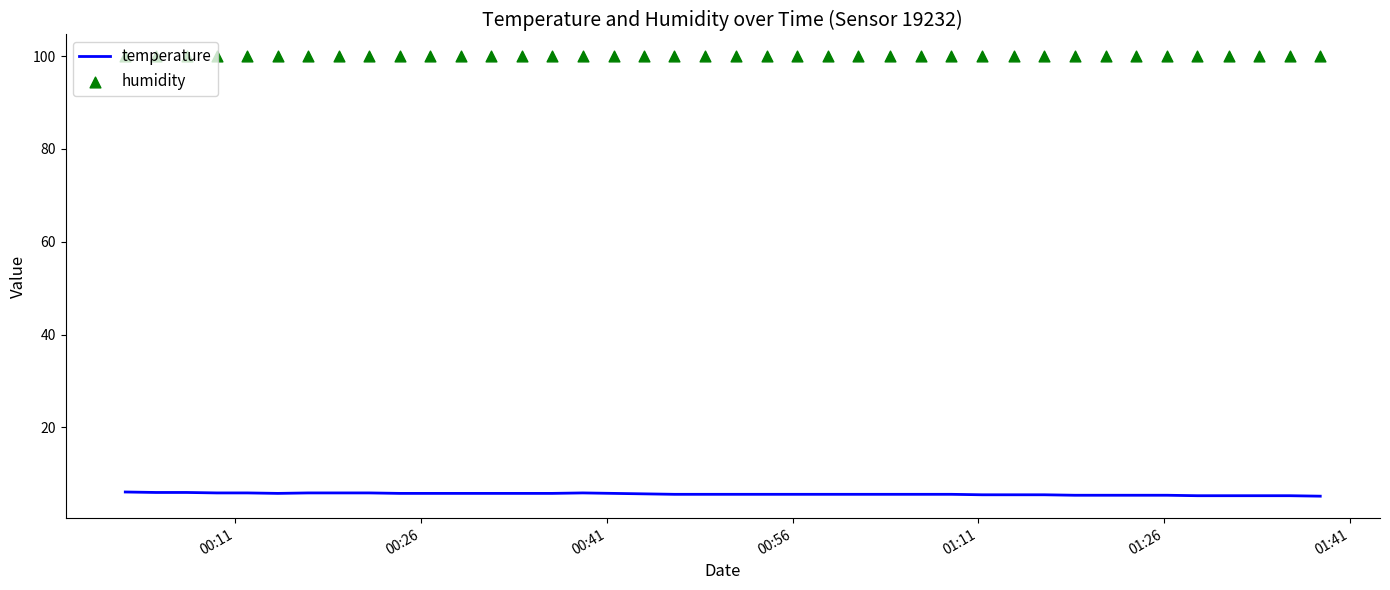

What is the total value across all series at 00:26?

105.9